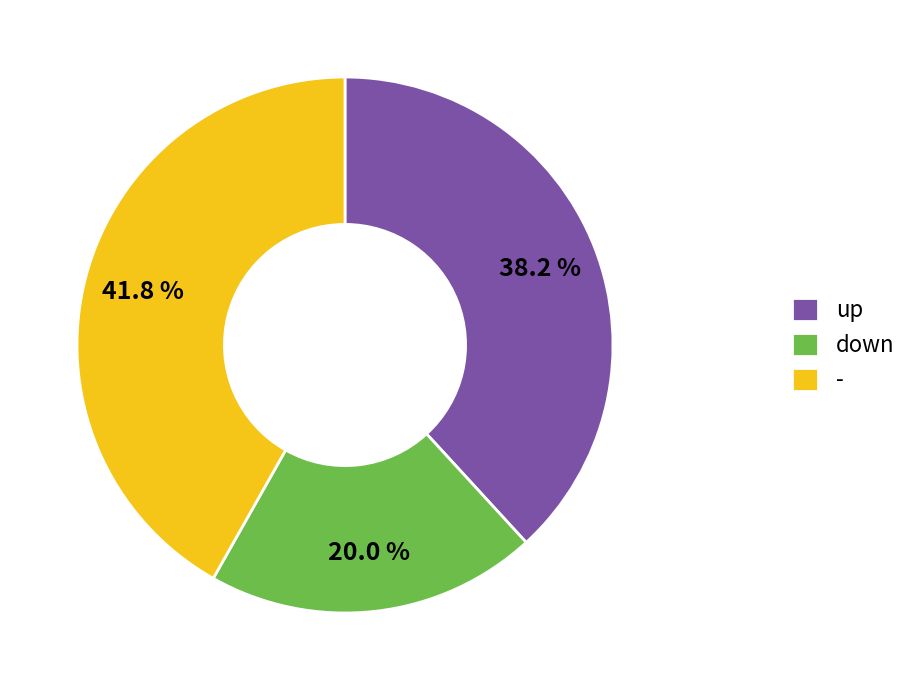

Which slice is the largest?

-